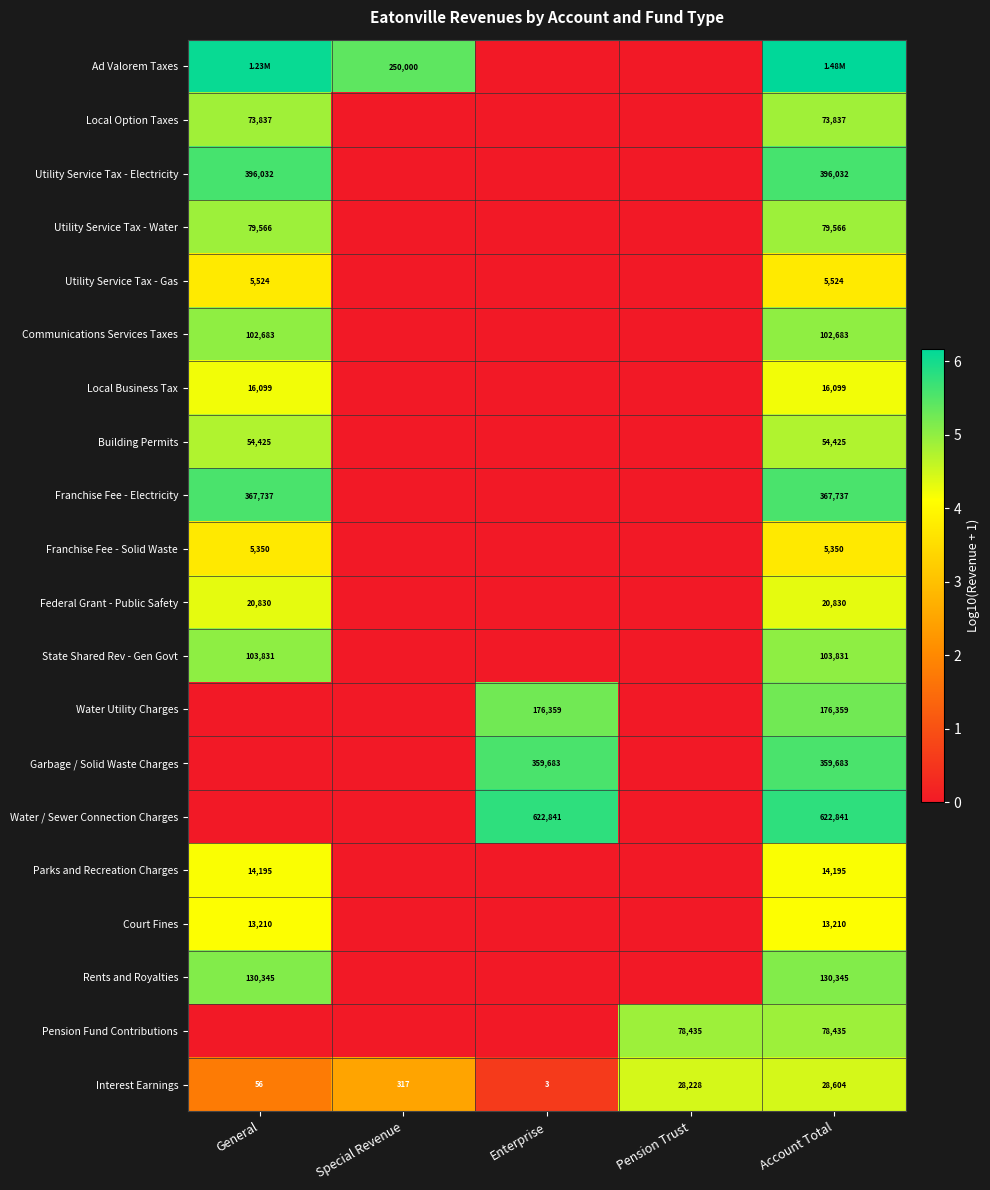

How many series are shown in this chart?

20